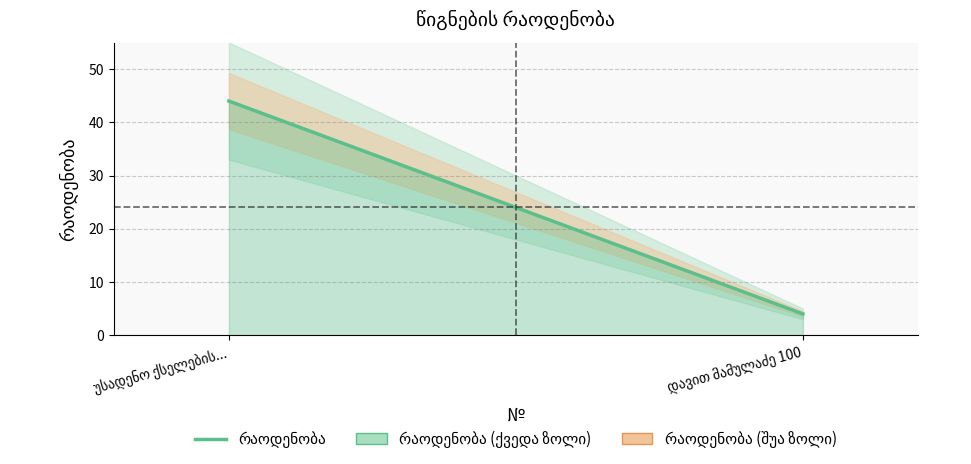

What is the change in value from უსადენო ქსელების... to დავით მამულაძე 100?

-40